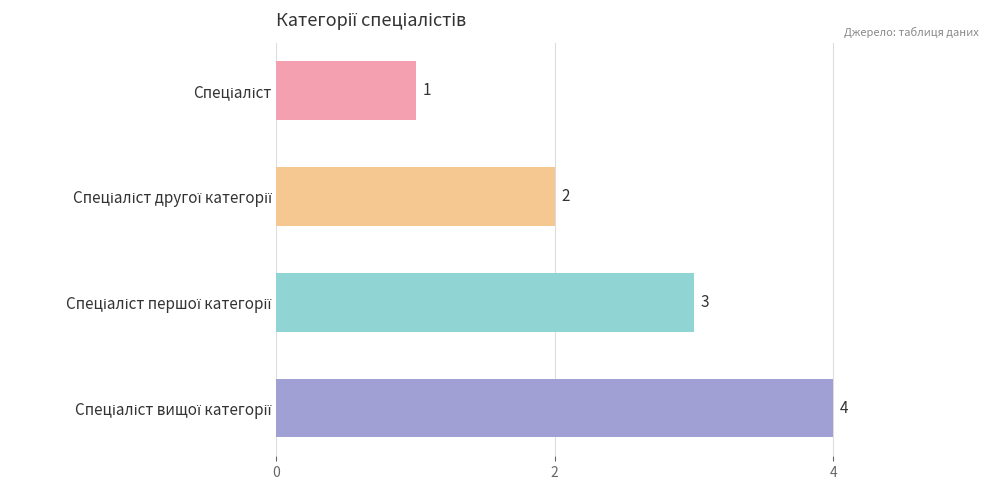

What is the difference between the second highest and second lowest values?

1